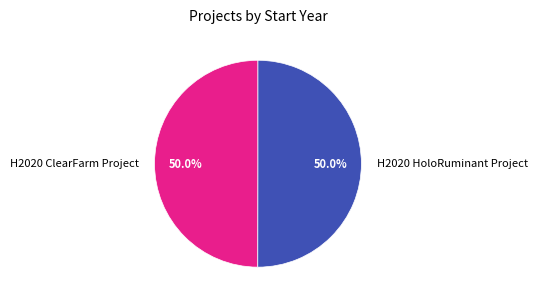

Count the number of slices in the pie.

2